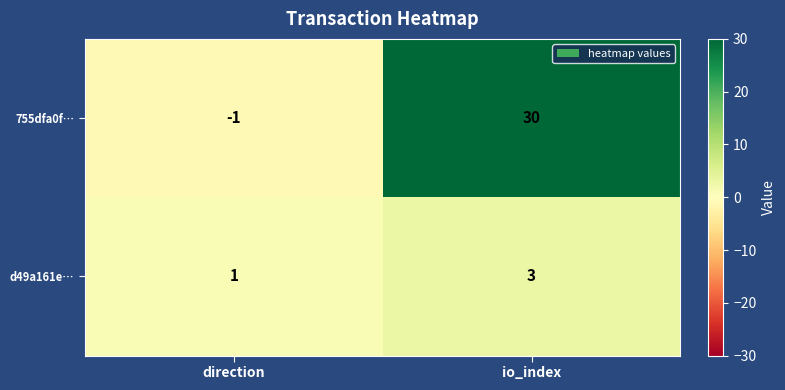

What is the difference between the maximum and minimum values in the 755dfa0f… series?

31